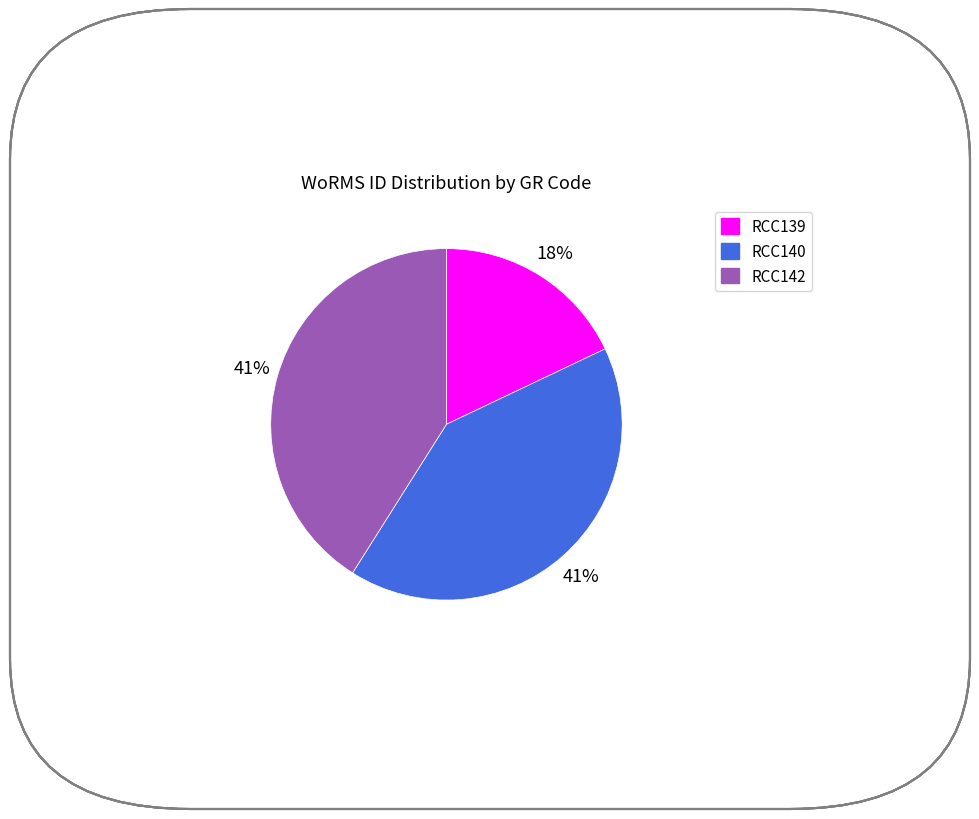

Is the sum of RCC139 and RCC142 greater than half?

Yes